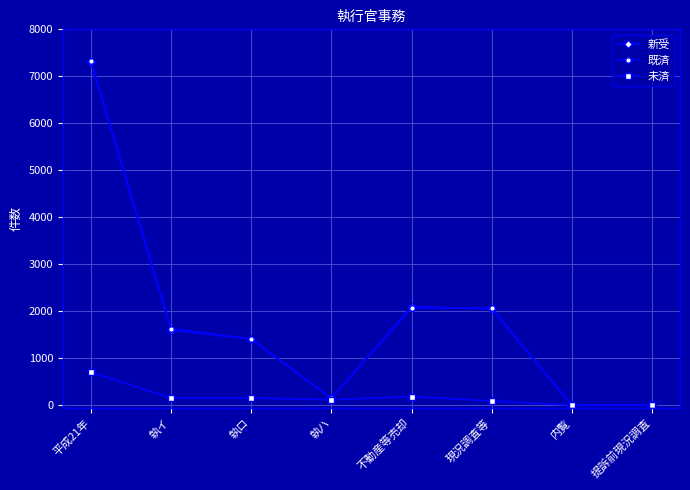

True or false: 既済 has a value of 2350 at 執ロ.

False